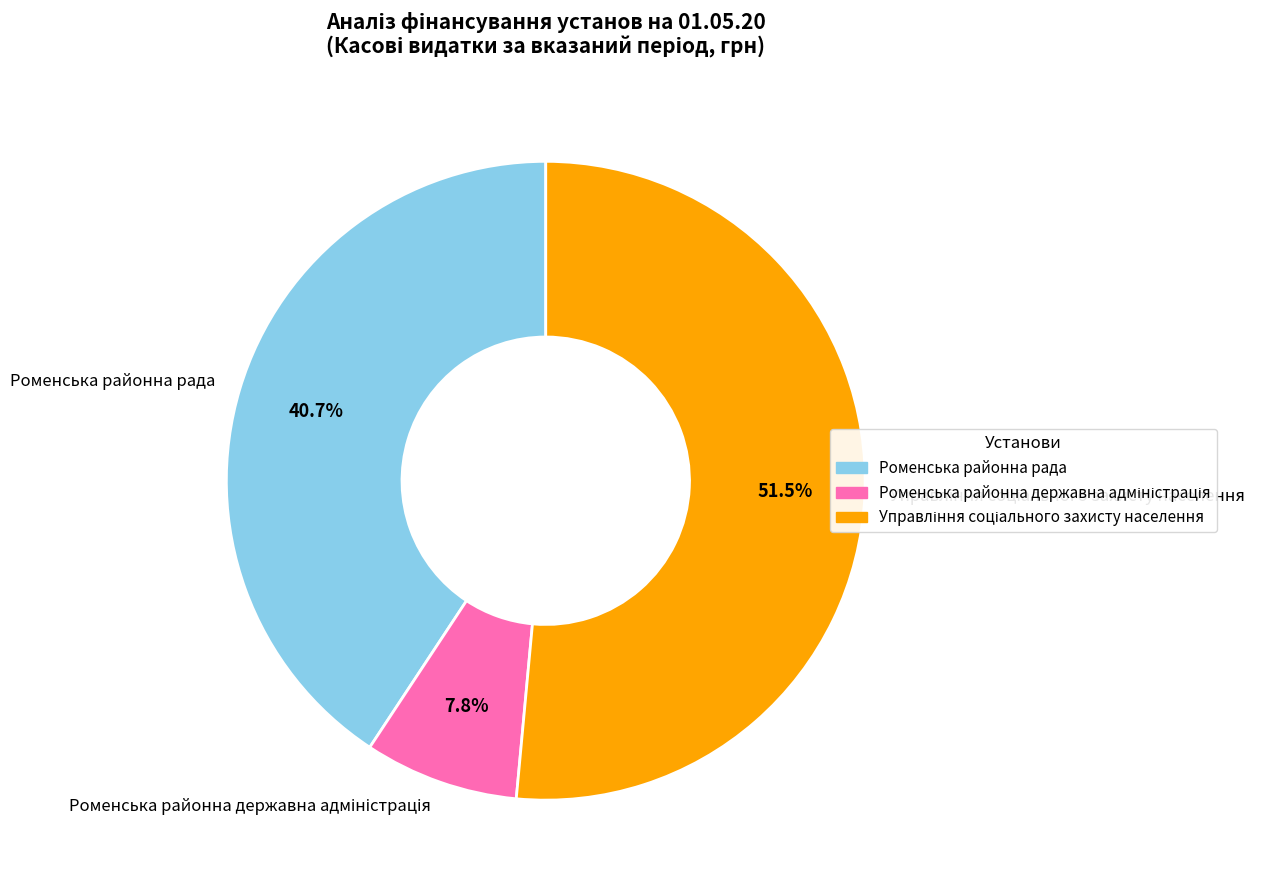

Does any single category account for the majority?

Yes